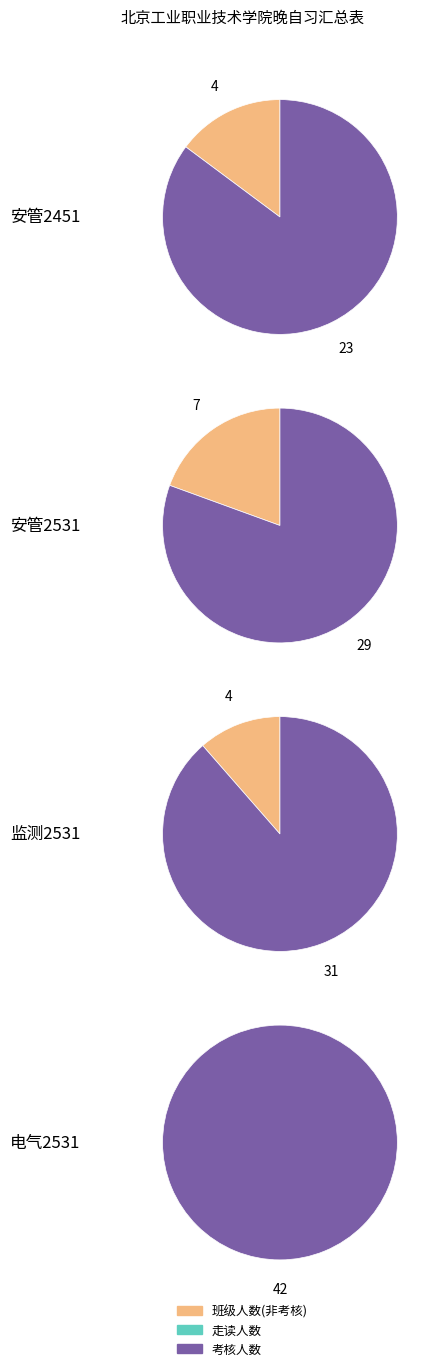

How many slices are in this pie chart?

4